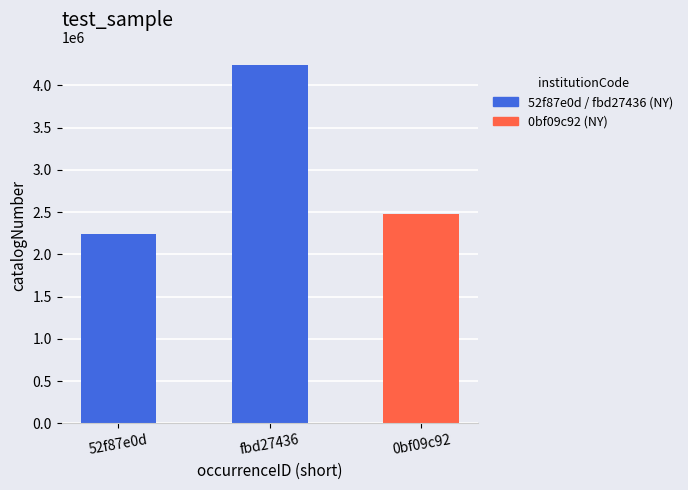

Reading left to right, what are all the values shown in this chart?

2235939	4243878	2482225